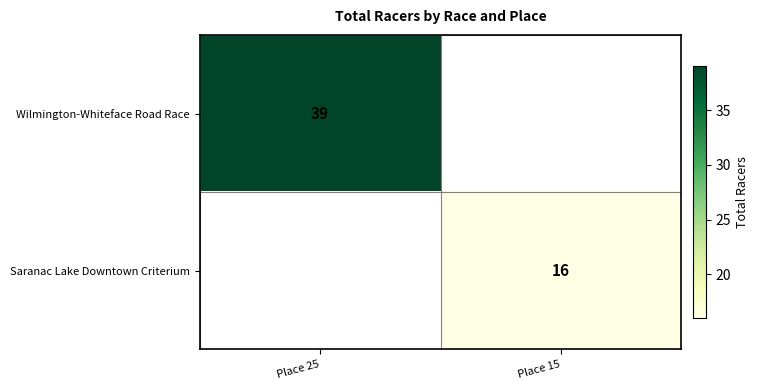

Is it true that Saranac Lake Downtown Criterium equals 16 at Place 15?

True